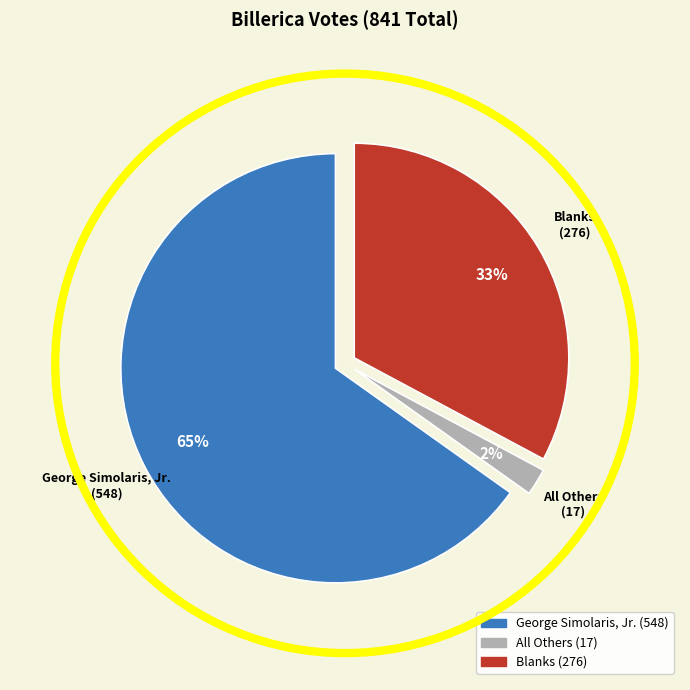

Which slice is the smallest?

All Others